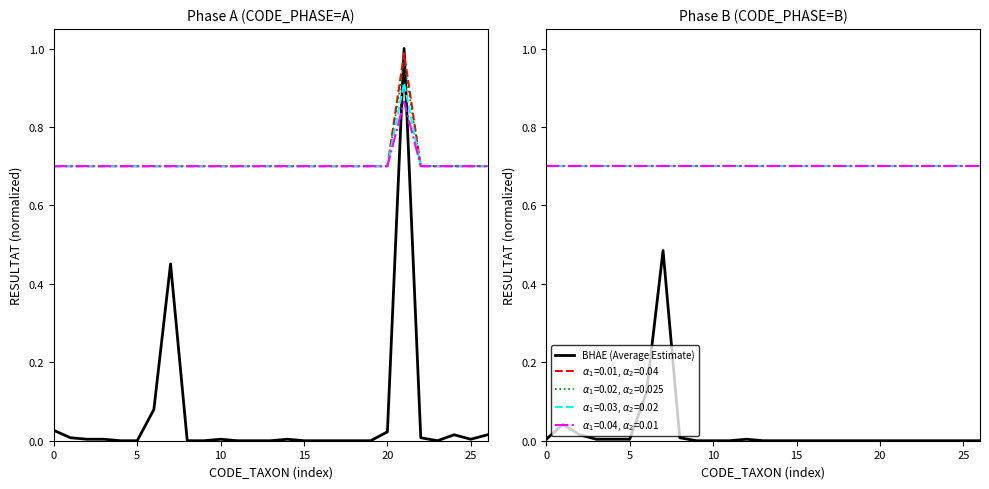

What is the sum of all BHAE (Average Estimate) values?

0.7